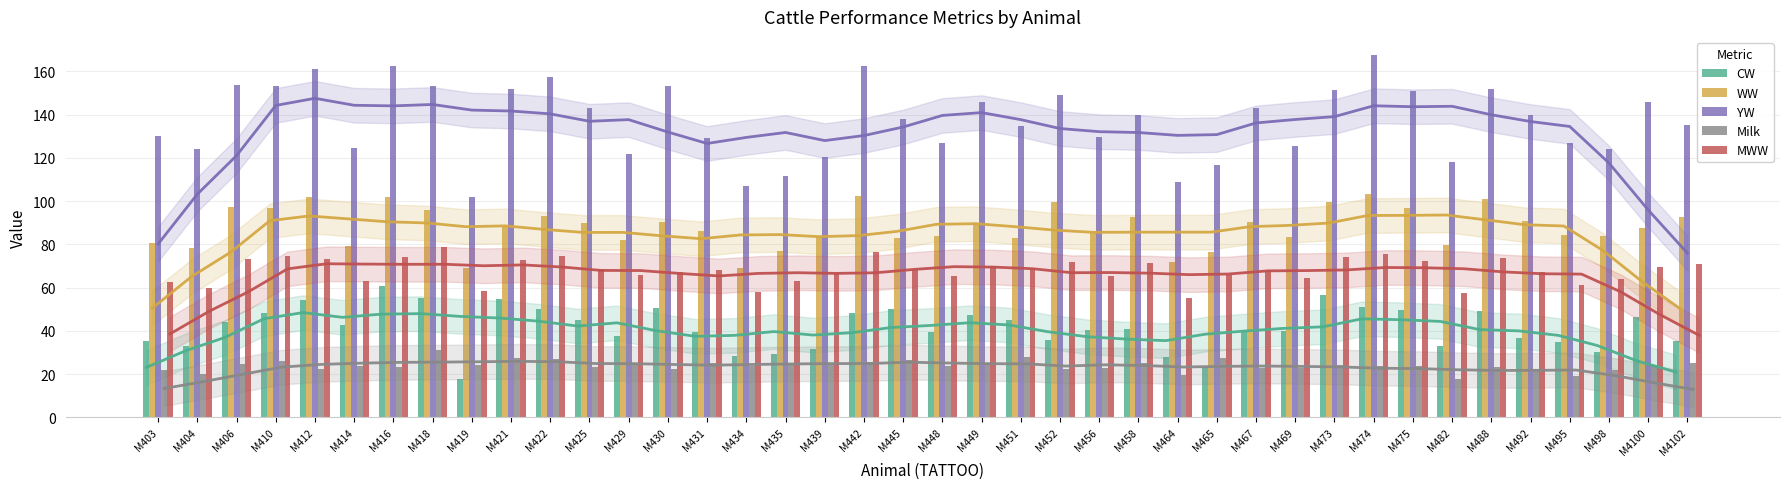

Reading right to left, transcribe all the data shown in this chart.

CW: M4102=35.3	M4100=46.6	M498=30.2	M495=34.6	M492=36.7	M488=49.2	M482=32.9	M475=49.6	M474=50.8	M473=56.7	M469=40.0	M467=39.7	M465=23.2	M464=27.9	M458=40.9	M456=40.6	M452=35.9	M451=45.0	M449=47.3	M448=39.3	M445=50.0	M442=48.2	M439=31.7	M435=29.3	M434=28.3	M431=39.5	M430=50.6	M429=37.7	M425=45.1	M422=50.0	M421=54.7	M419=17.8	M418=55.4	M416=60.8	M414=42.9	M412=54.1	M410=48.4	M406=44.3	M404=33.2	M403=35.5
WW: M4102=92.5	M4100=87.5	M498=84.0	M495=84.4	M492=90.6	M488=101.0	M482=79.5	M475=96.6	M474=103.4	M473=99.6	M469=83.2	M467=90.2	M465=76.5	M464=71.9	M458=92.6	M456=85.5	M452=99.6	M451=83.1	M449=89.7	M448=83.8	M445=83.0	M442=102.2	M439=83.6	M435=76.8	M434=69.2	M431=86.4	M430=90.4	M429=81.9	M425=90.0	M422=92.9	M421=88.0	M419=69.0	M418=96.1	M416=102.0	M414=79.2	M412=102.1	M410=96.7	M406=97.4	M404=78.5	M403=80.8
YW: M4102=135.1	M4100=145.7	M498=124.2	M495=126.7	M492=139.9	M488=151.9	M482=118.3	M475=151.1	M474=167.6	M473=151.6	M469=125.3	M467=143.0	M465=116.8	M464=109.0	M458=139.9	M456=129.8	M452=149.1	M451=134.6	M449=145.7	M448=127.0	M445=137.8	M442=162.7	M439=120.6	M435=111.6	M434=107.0	M431=129.4	M430=153.2	M429=121.8	M425=143.1	M422=157.6	M421=151.8	M419=101.7	M418=153.4	M416=162.4	M414=124.8	M412=161.3	M410=153.1	M406=153.7	M404=124.3	M403=130.3
Milk: M4102=24.9	M4100=24.2	M498=22.0	M495=19.1	M492=21.7	M488=23.4	M482=17.8	M475=23.9	M474=23.7	M473=24.3	M469=22.9	M467=22.9	M465=27.6	M464=19.5	M458=25.1	M456=22.6	M452=22.2	M451=27.8	M449=25.2	M448=23.5	M445=26.7	M442=25.6	M439=24.8	M435=24.8	M434=23.6	M431=24.9	M430=22.3	M429=25.0	M425=23.4	M422=27.0	M421=27.4	M419=24.1	M418=30.9	M416=23.3	M414=23.7	M412=22.3	M410=26.2	M406=24.7	M404=20.1	M403=22.1
MWW: M4102=71.1	M4100=69.3	M498=63.9	M495=61.2	M492=67.0	M488=73.8	M482=57.4	M475=72.2	M474=75.4	M473=74.0	M469=64.4	M467=67.9	M465=65.8	M464=55.4	M458=71.3	M456=65.2	M452=71.9	M451=69.2	M449=70.0	M448=65.2	M445=68.3	M442=76.6	M439=66.6	M435=63.2	M434=58.1	M431=68.0	M430=67.4	M429=66.0	M425=68.4	M422=74.7	M421=72.6	M419=58.5	M418=79.0	M416=74.3	M414=63.2	M412=73.3	M410=74.5	M406=73.3	M404=59.6	M403=62.5